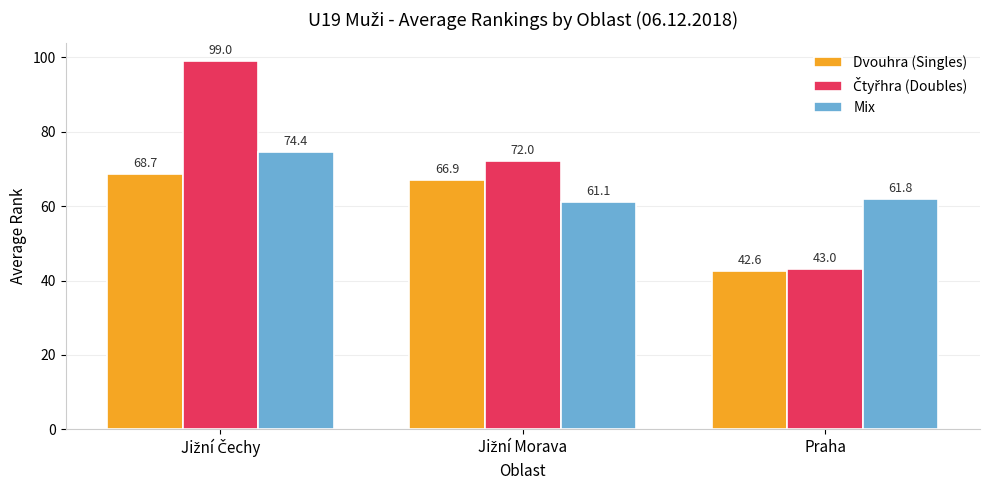

At how many categories does at least one series exceed 59?

3